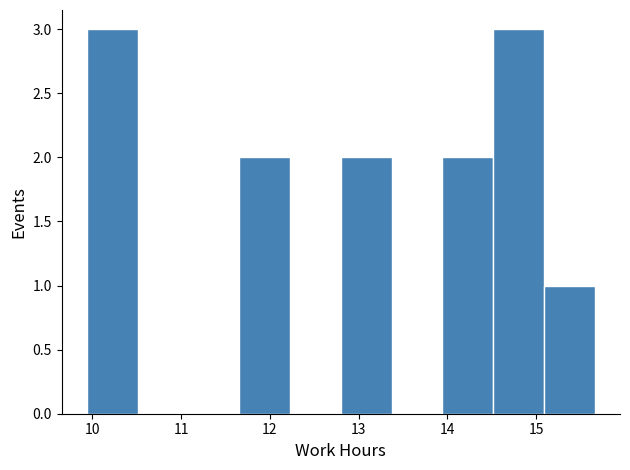

Reading left to right, list every bar in this chart as the range it spans on the x-axis followed by its height. Neither the bar edges nor the heights are printed on the chart, so give them approximately, as read against the axes.

9.9 to 10.5: 3
10.5 to 11.1: 0
11.1 to 11.7: 0
11.7 to 12.2: 2
12.2 to 12.8: 0
12.8 to 13.4: 2
13.4 to 13.9: 0
13.9 to 14.5: 2
14.5 to 15.1: 3
15.1 to 15.7: 1